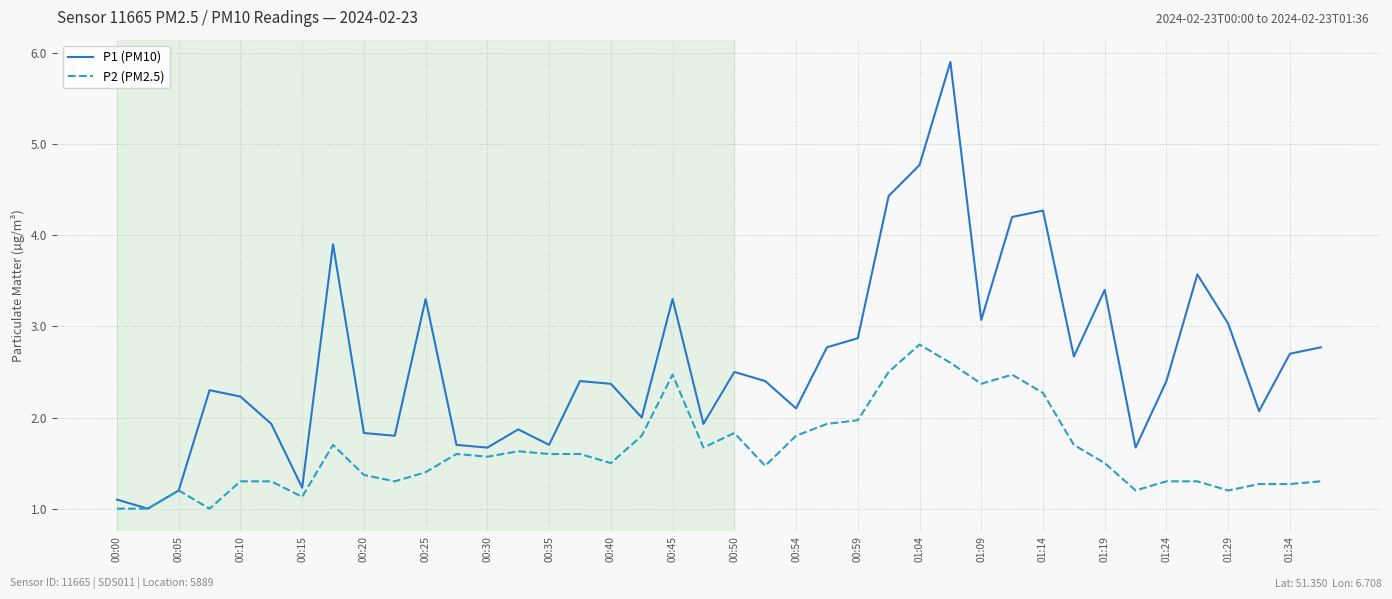

Rank the series by their average value, from highest to lowest.

P1 (PM10), P2 (PM2.5)